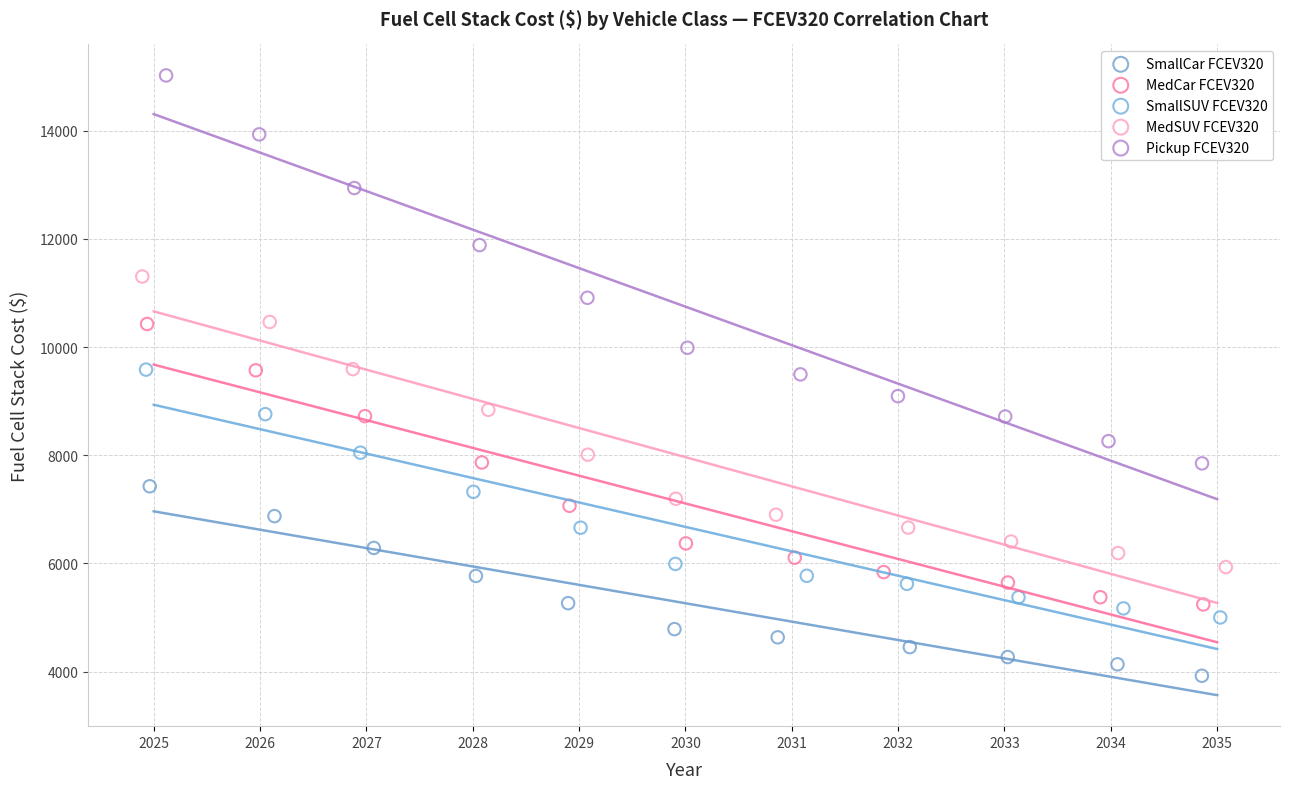

Which series reaches the maximum Y coordinate?

Pickup FCEV320